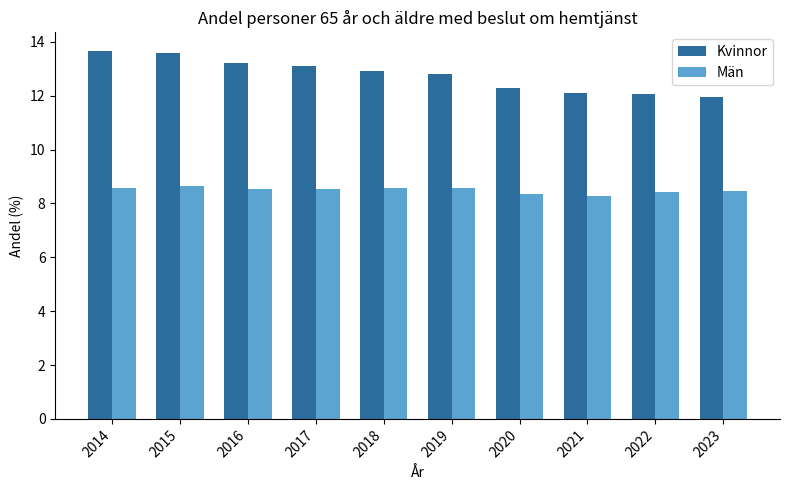

Rank the series by their maximum value, from highest to lowest.

Kvinnor, Män